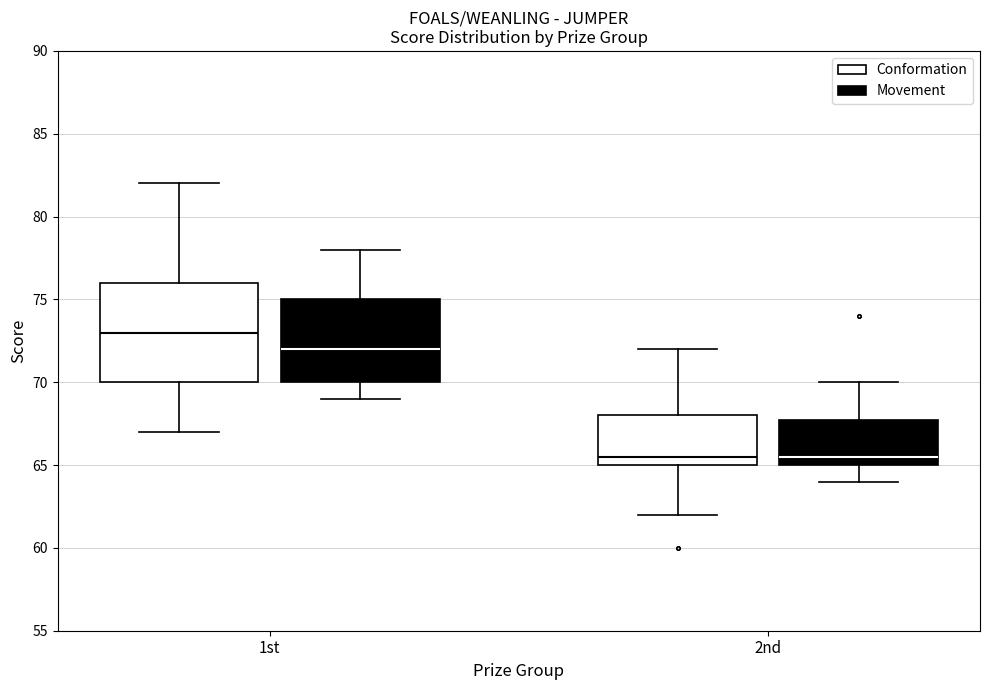

Which box has the highest median line?

1st (Conformation)